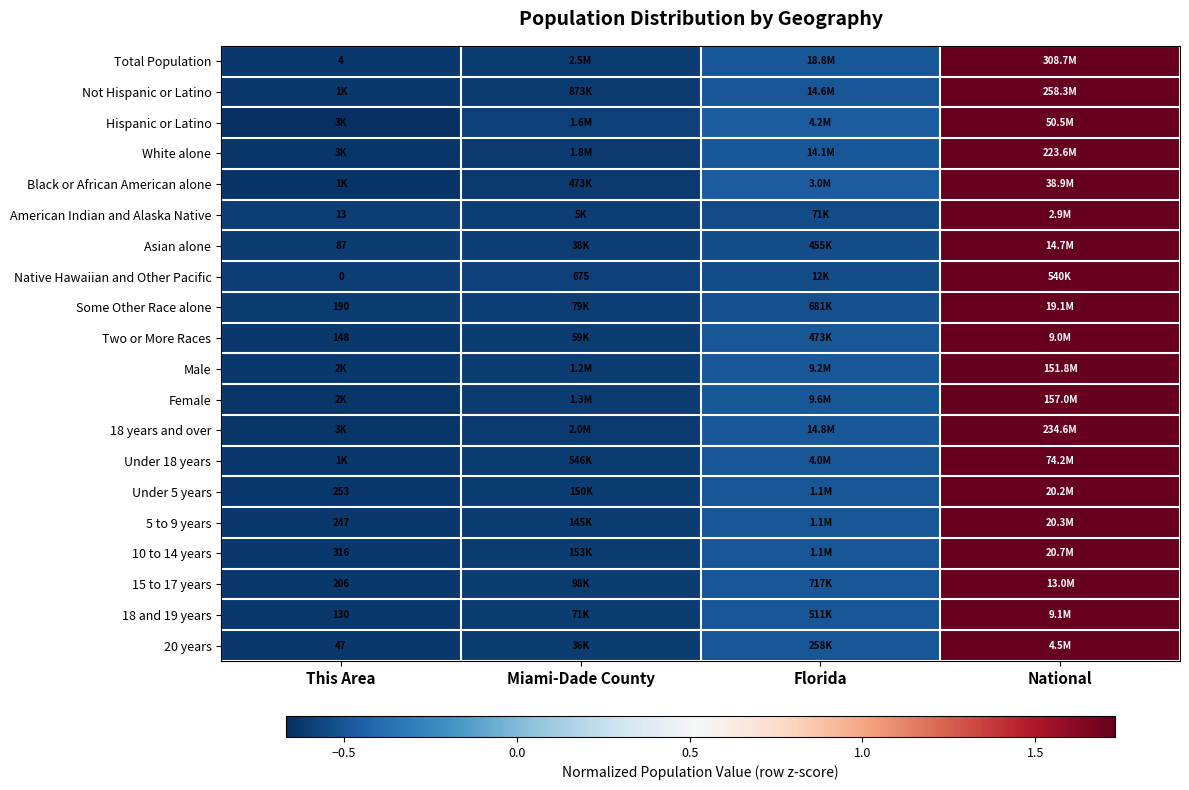

At which label does Black or African American alone reach its peak?

National